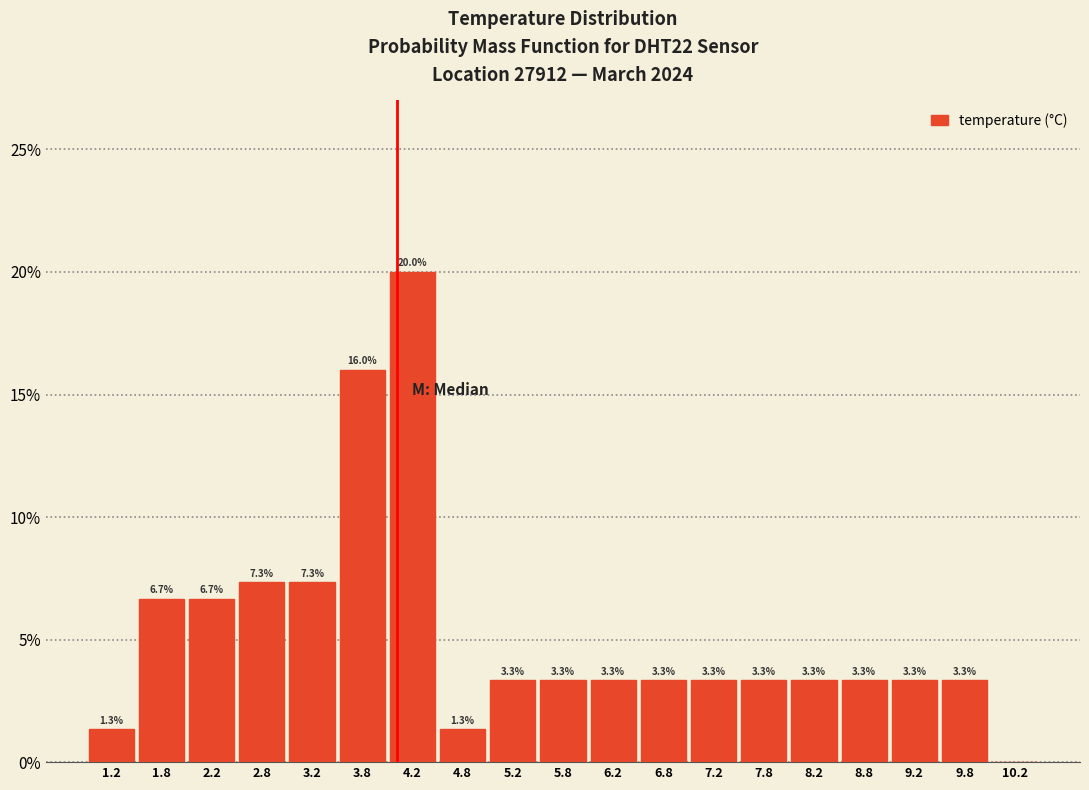

Over which range of the x-axis is the bar tallest?

4.0 to 4.5